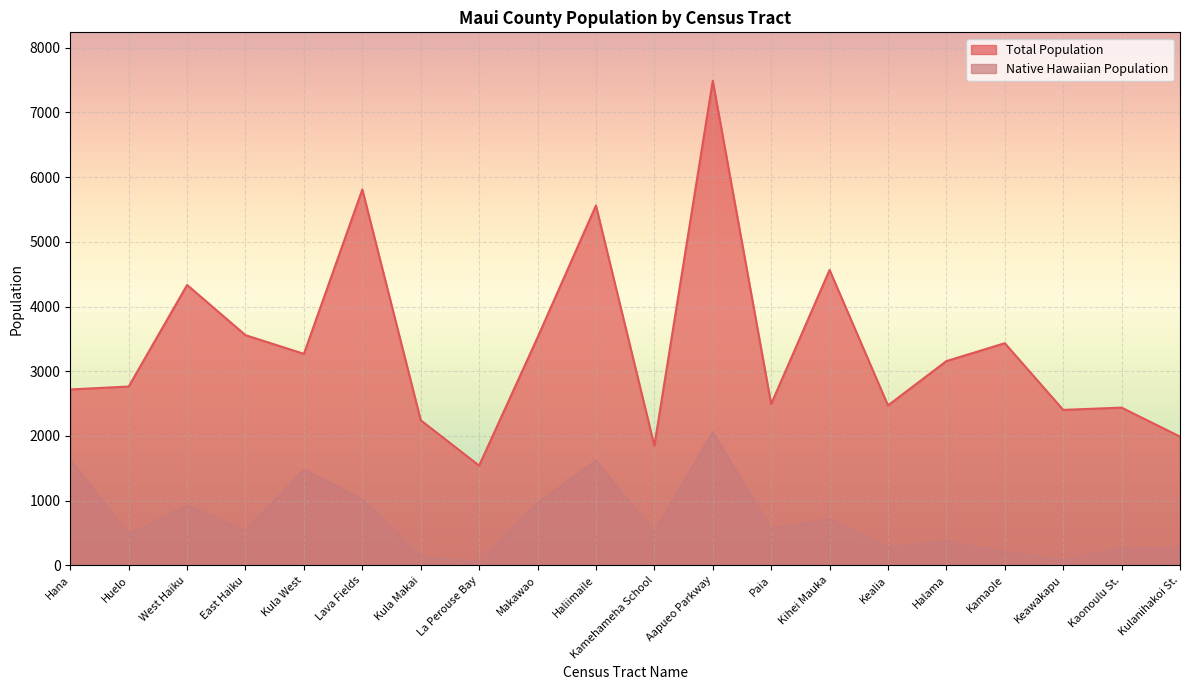

True or false: Native Hawaiian Population has a value of 215 at Kula Makai.

False